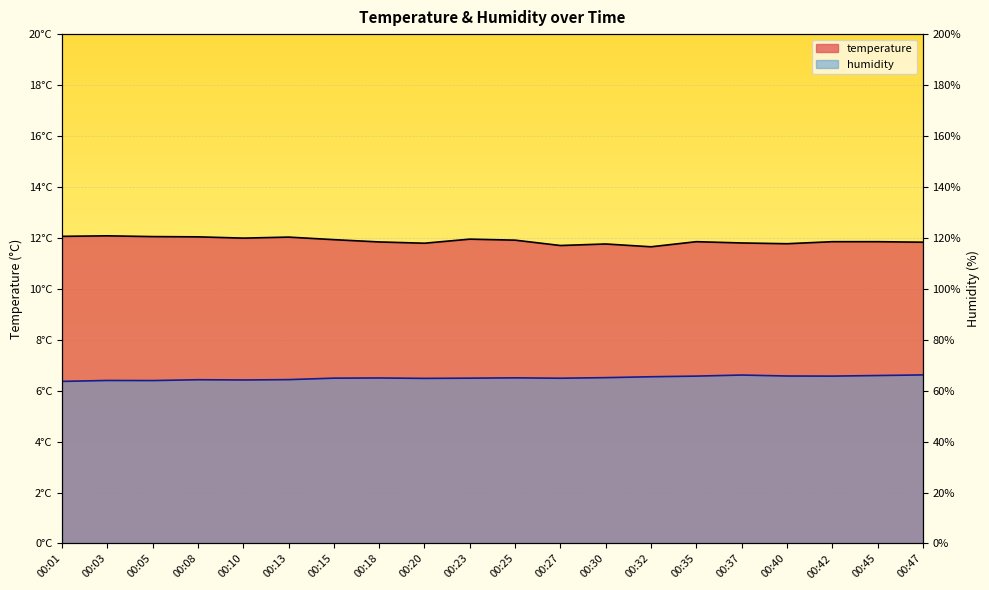

Is it true that temperature equals 6.3 at 00:13?

False